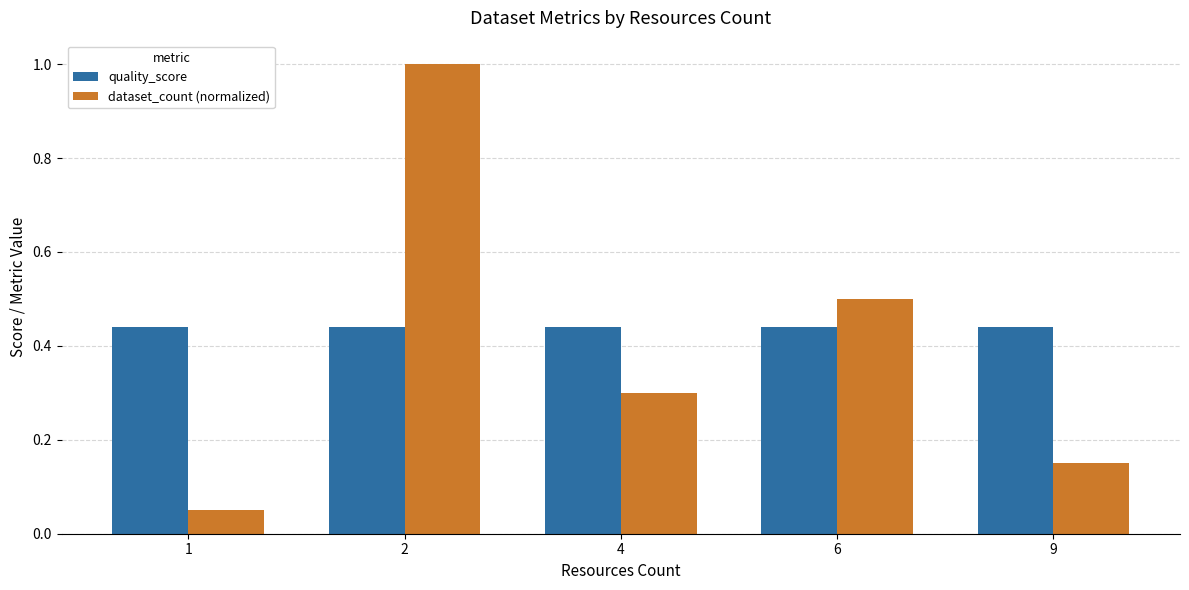

How many groups of bars are there?

5